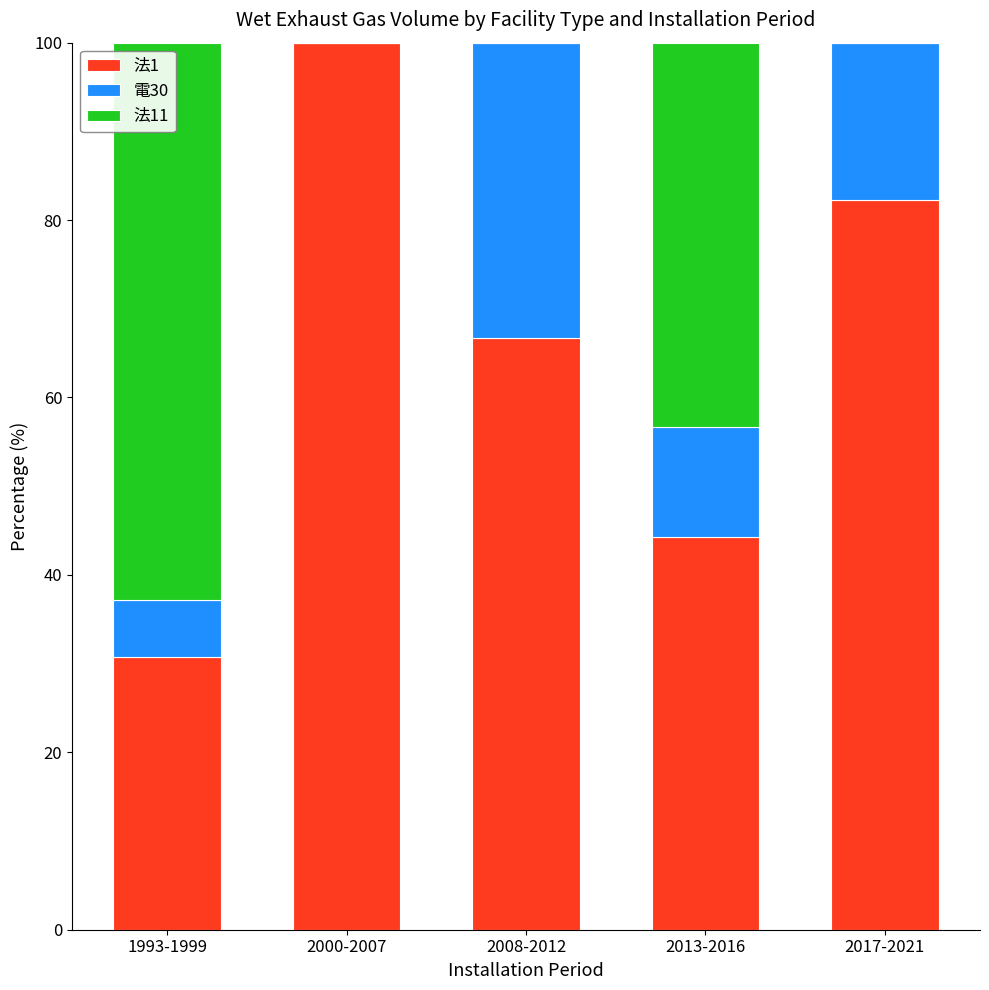

The 法1 series shows 44.3 at 2013-2016. True or false?

True